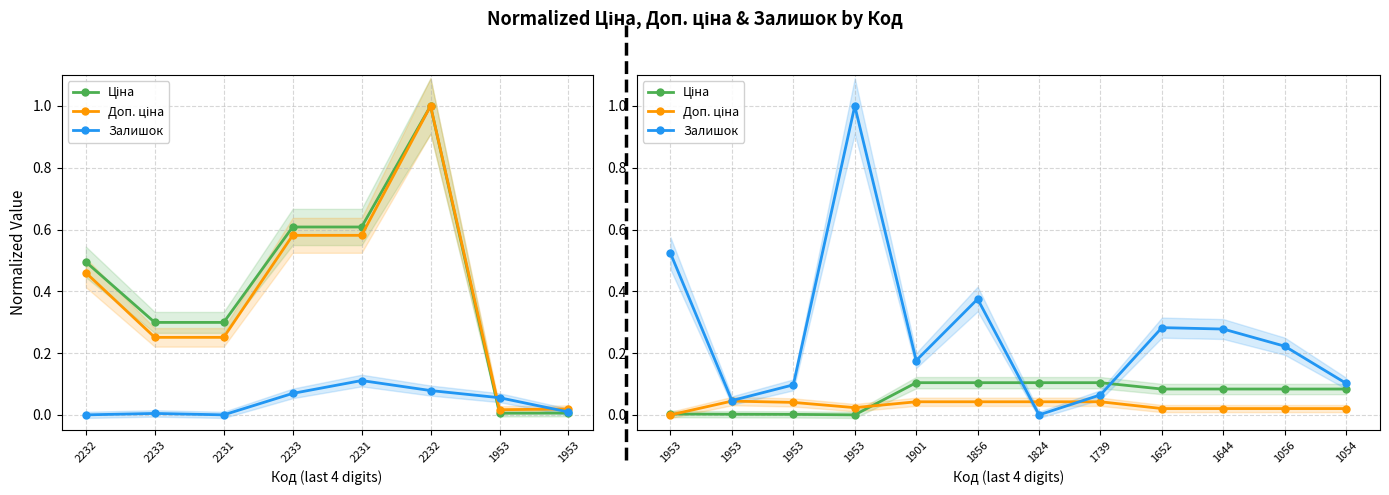

What is the spread (max minus min) of values at 1824?

0.1